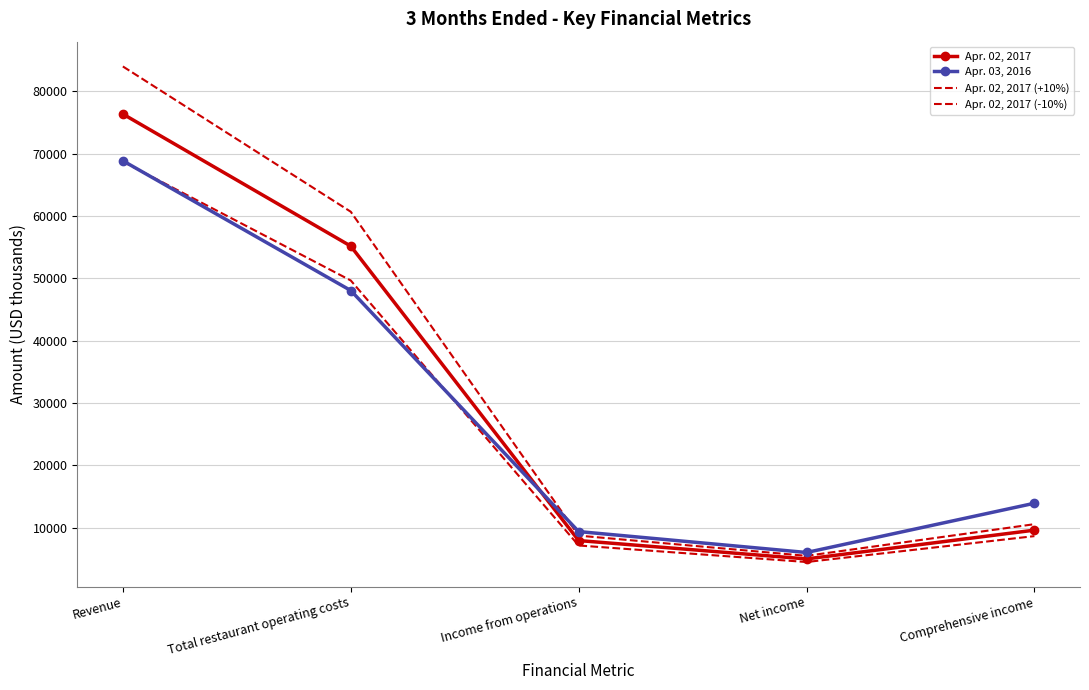

The value of Apr. 02, 2017 (-10%) at Income from operations is 4836.7. True or false?

False